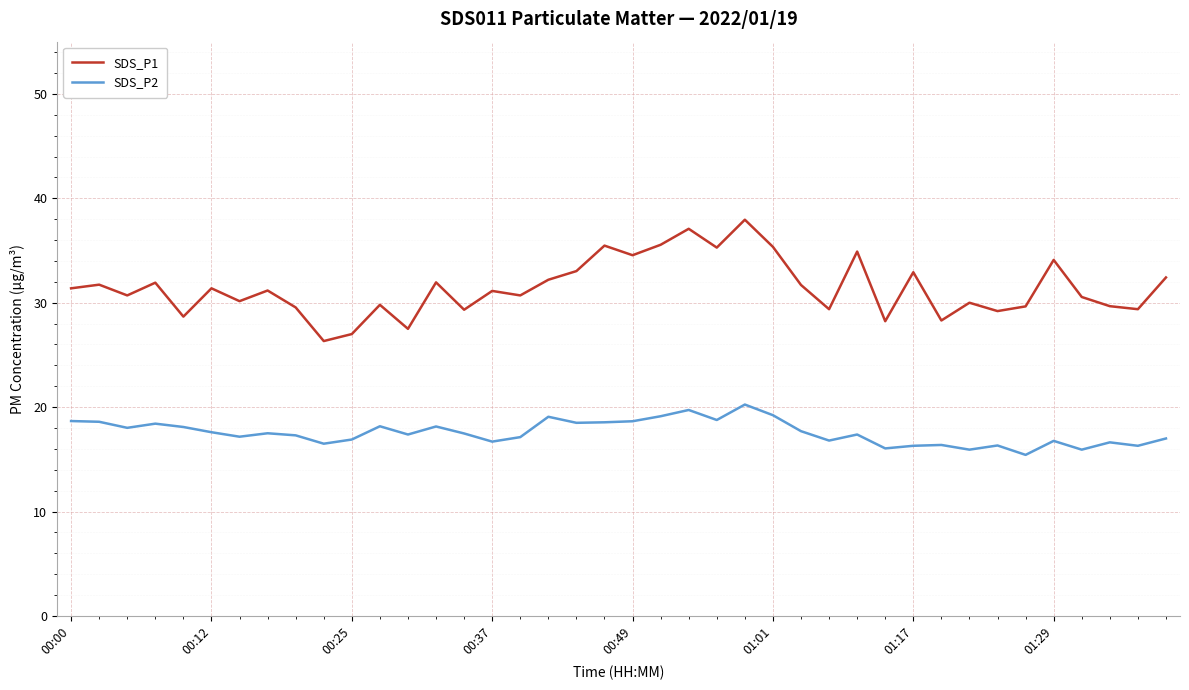

True or false: SDS_P2 and SDS_P1 intersect in this chart.

False